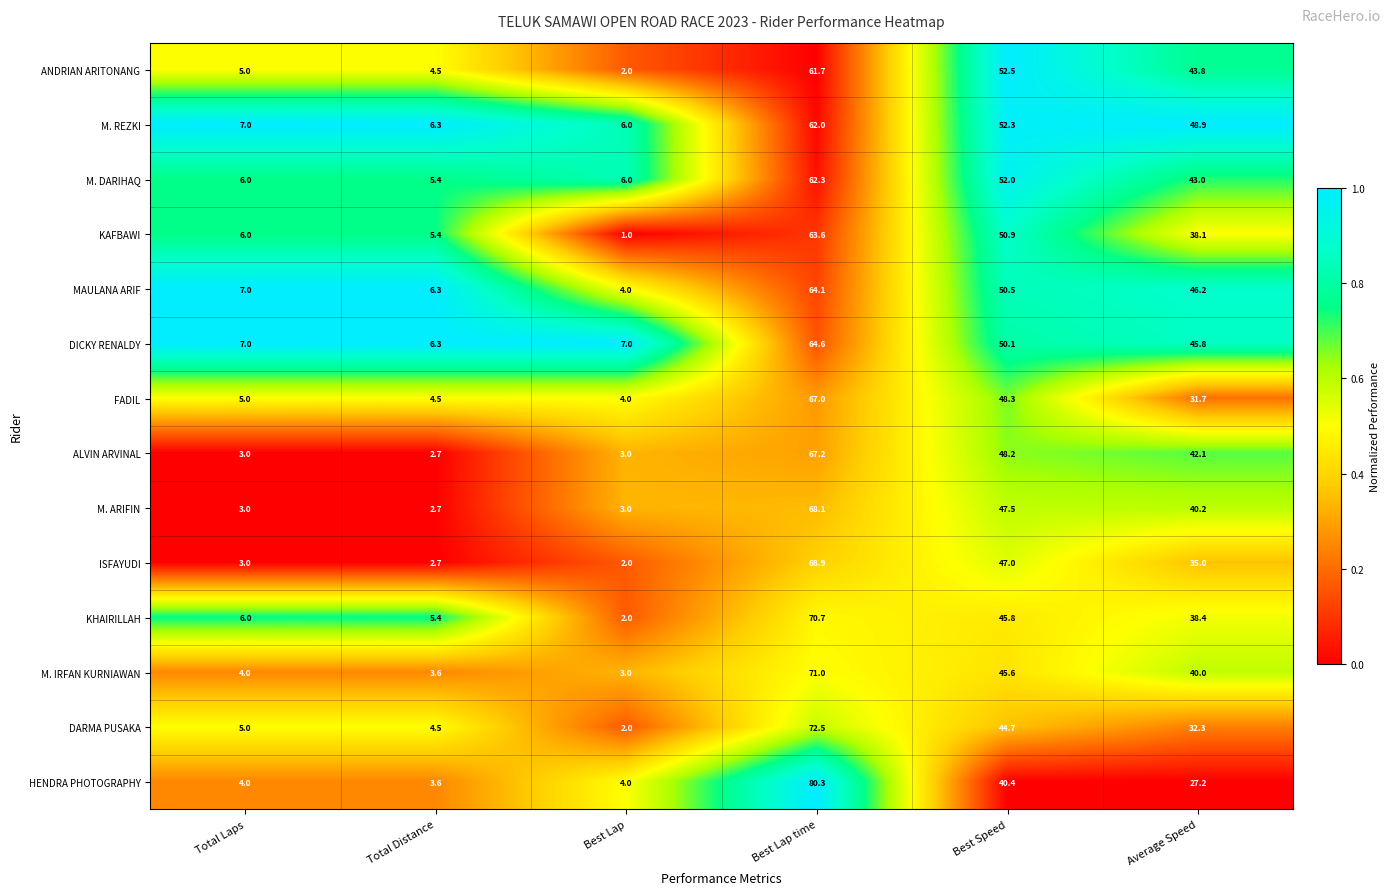

How many series are shown in this chart?

14